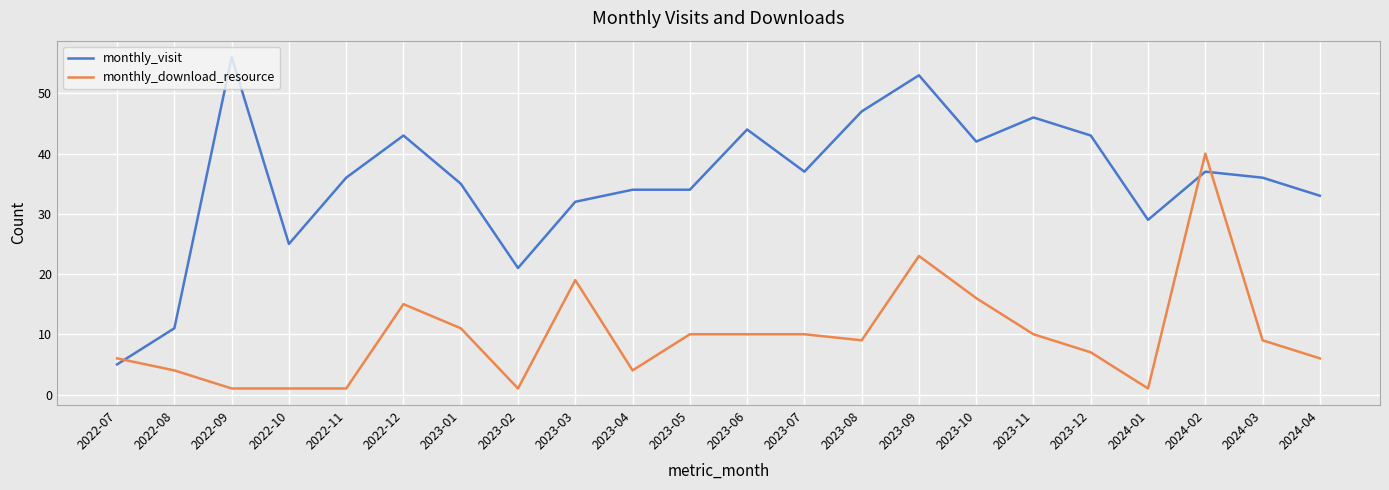

What is the spread (max minus min) of values at 2024-04?

27